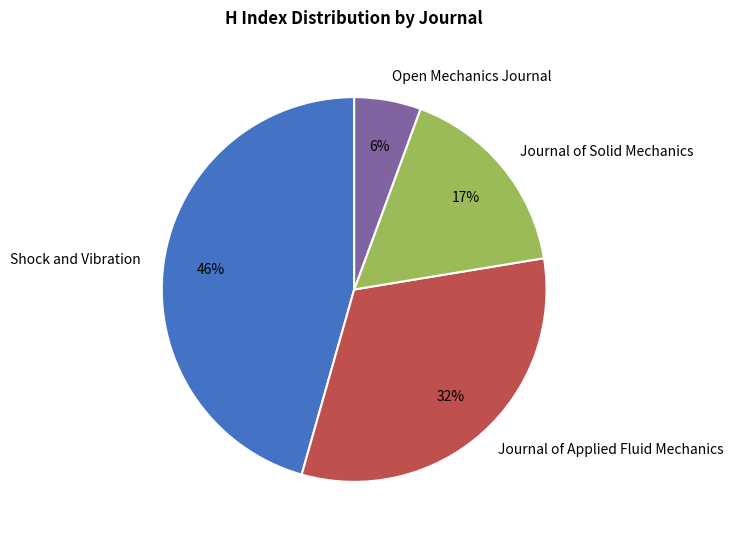

Rank the categories by value from lowest to highest.

Open Mechanics Journal, Journal of Solid Mechanics, Journal of Applied Fluid Mechanics, Shock and Vibration